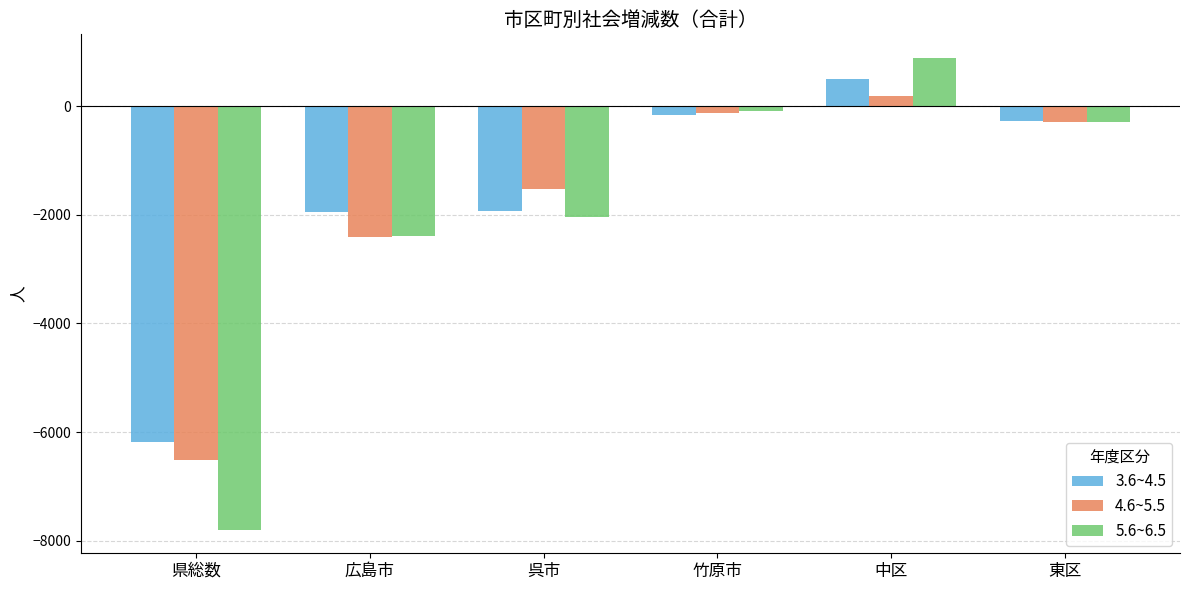

What is the lowest value of the 5.6~6.5 series?

-7798